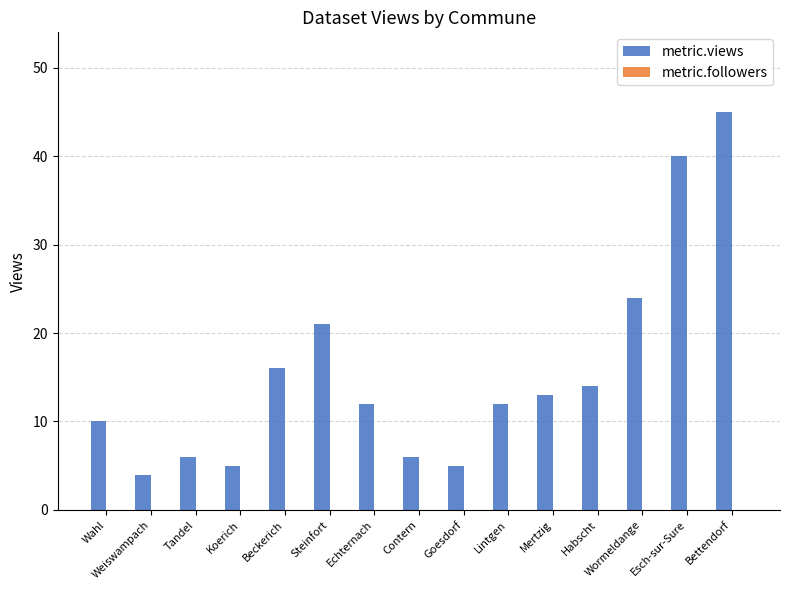

Does the chart contain any negative values?

No